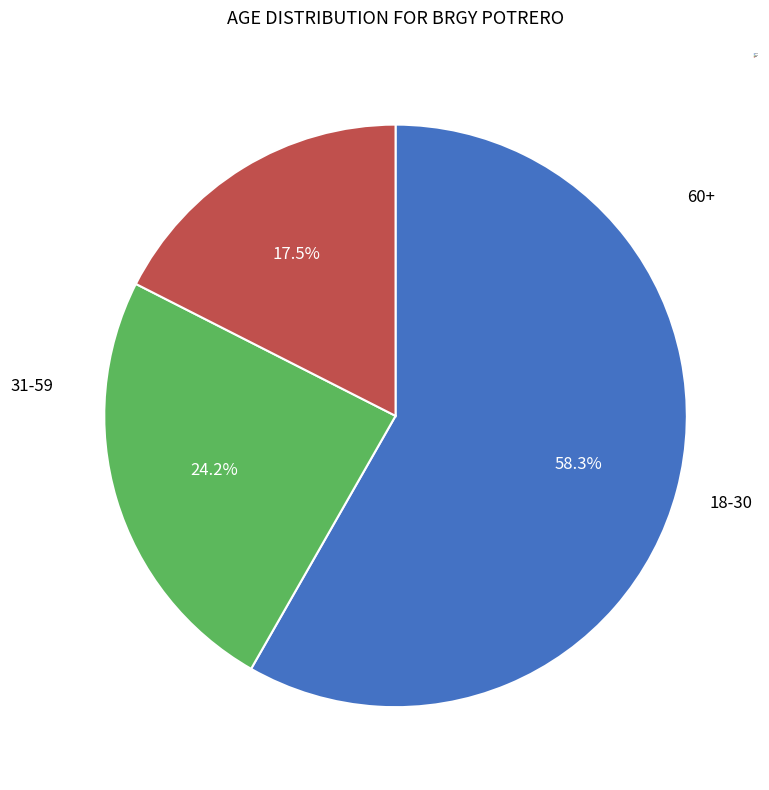

What is the ratio of the value at 31-59 to the value at 60+?

3.3